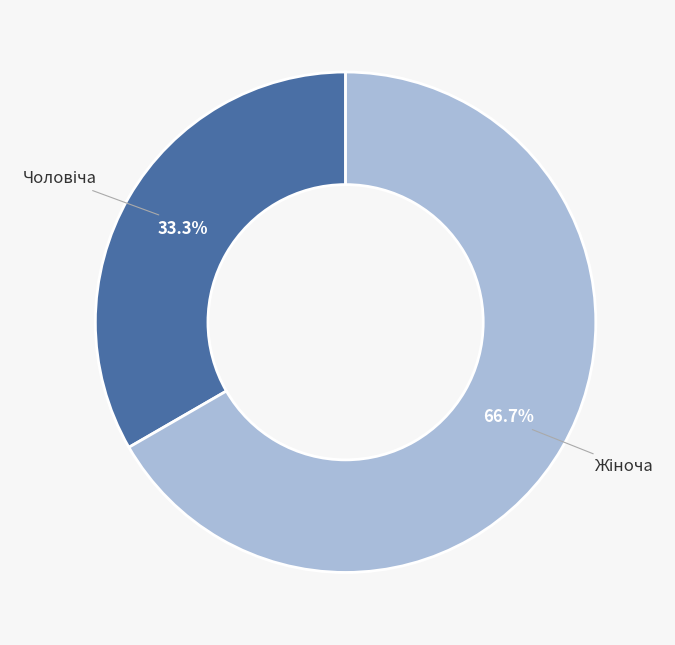

Is there a majority slice in this chart?

Yes